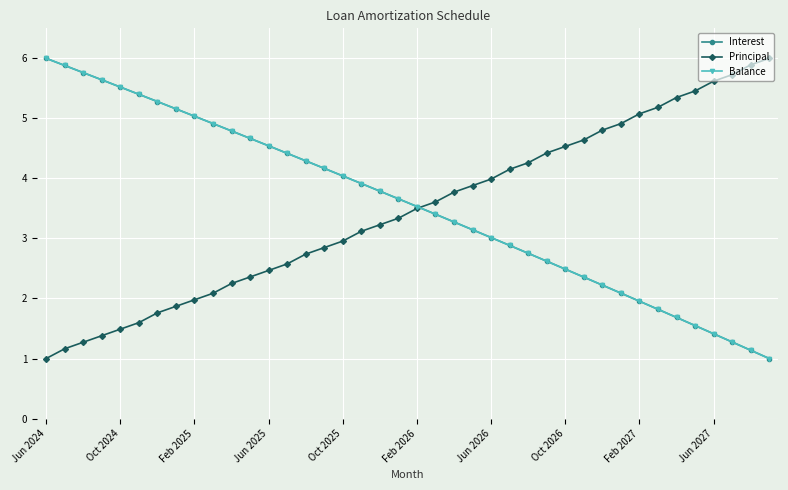

How many categories are shown in the chart?

40